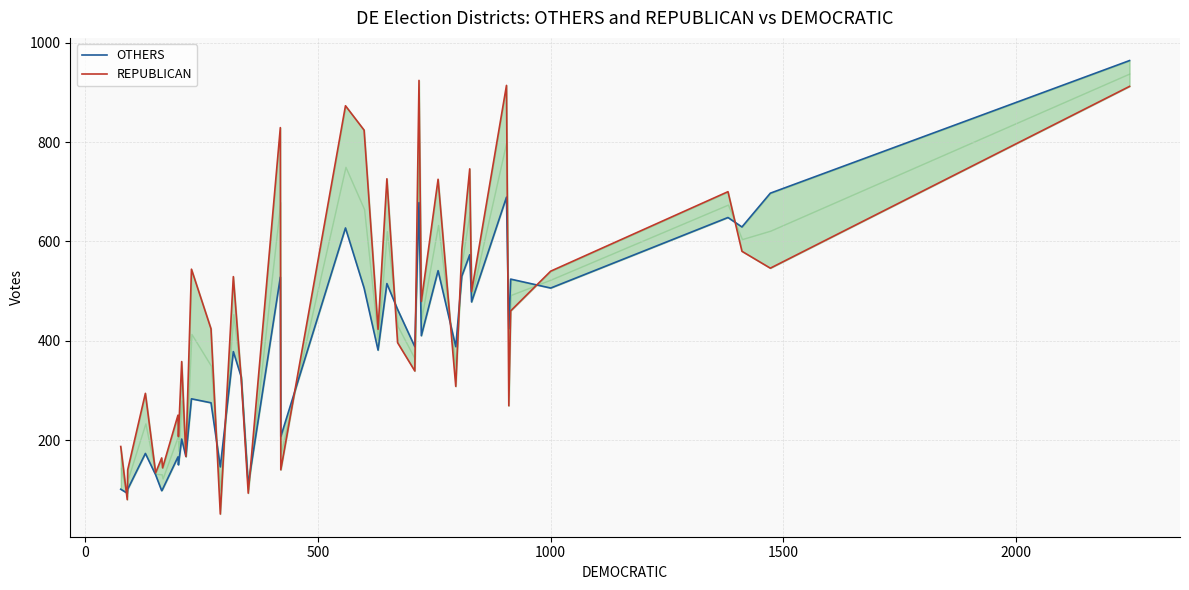

How many values in the OTHERS series are below 388?

19